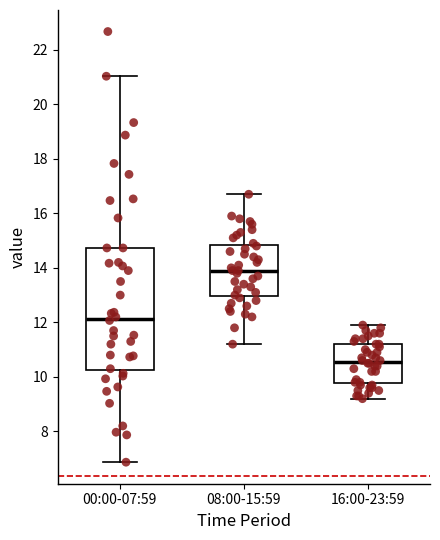

Where is the lower edge of the box for 00:00-07:59 on the y-axis? The values are not printed on the chart, so give them approximately, as read against the axis.

10.2